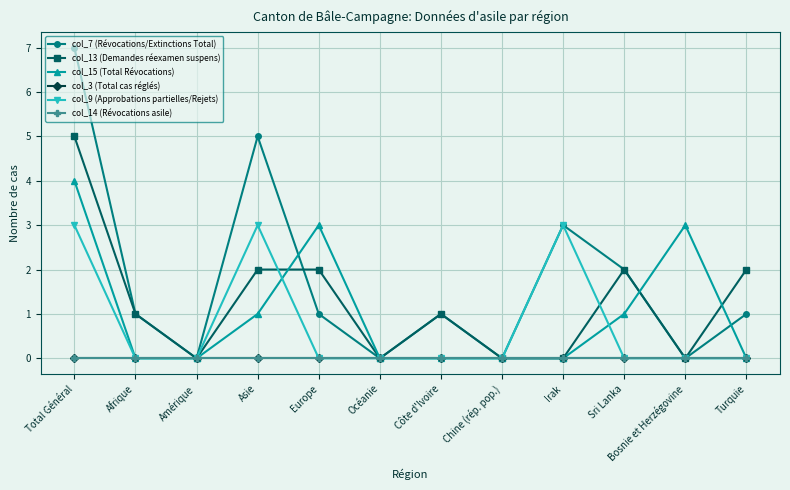

Does the chart have visible grid lines?

Yes